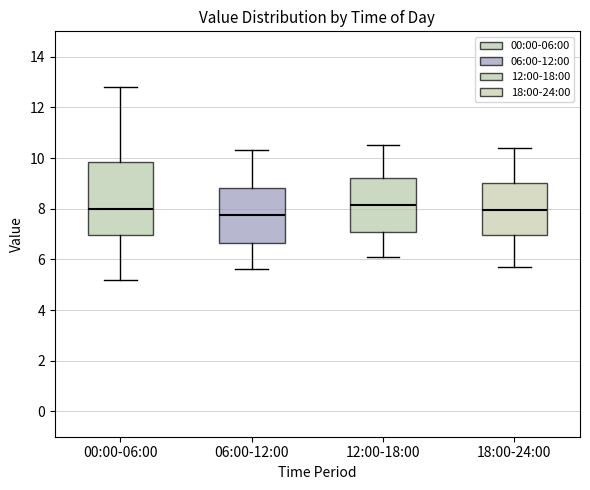

Where is the lower edge of the box for 00:00-06:00 on the y-axis? The values are not printed on the chart, so give them approximately, as read against the axis.

7.0